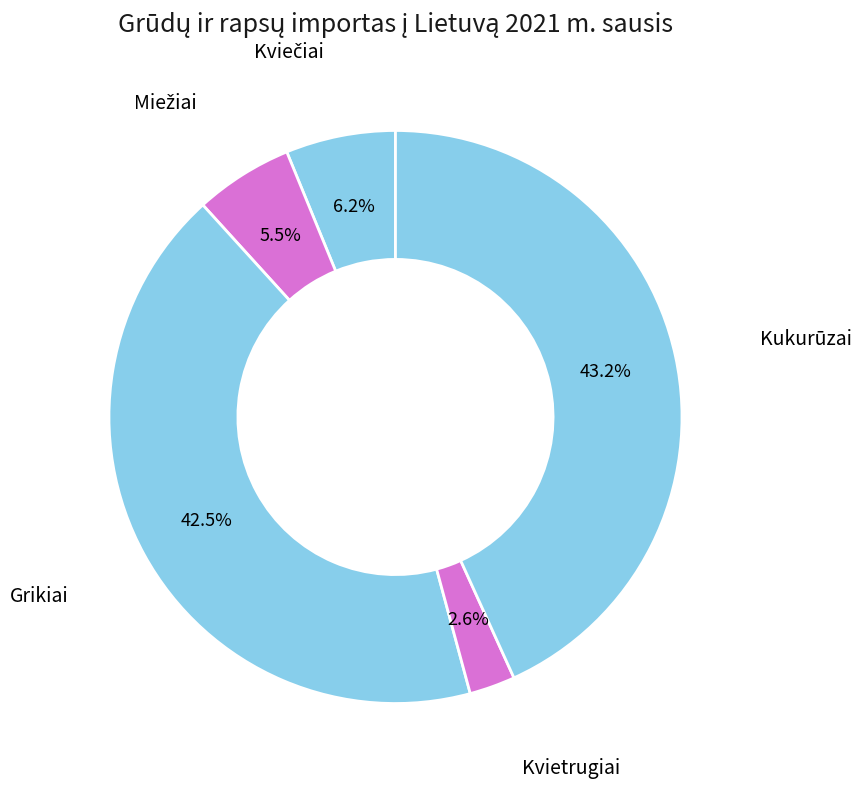

Is there a majority slice in this chart?

No